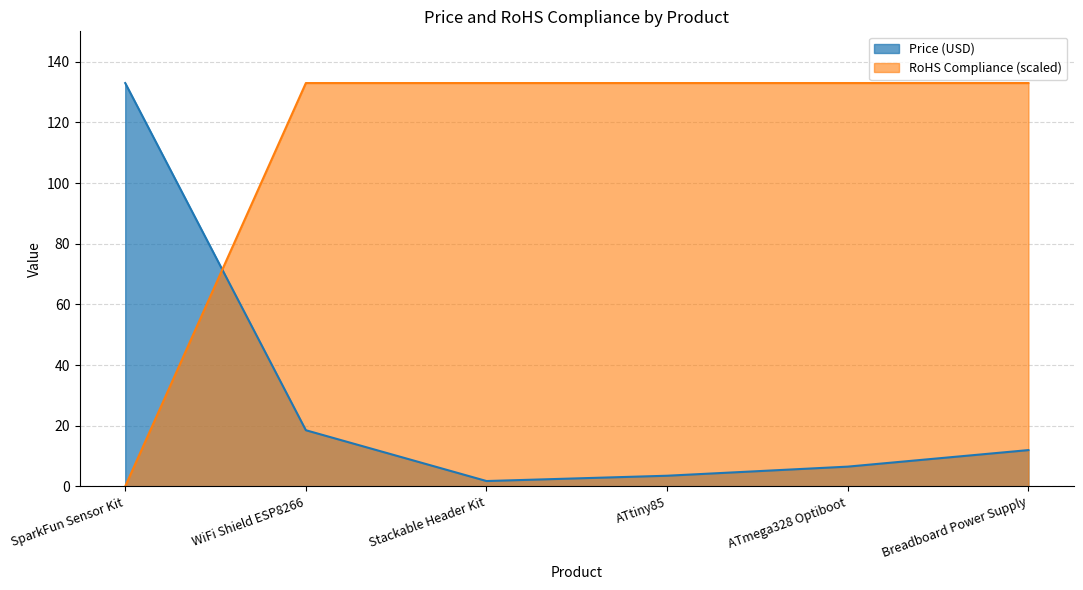

Which label corresponds to the largest value in the chart?

SparkFun Sensor Kit